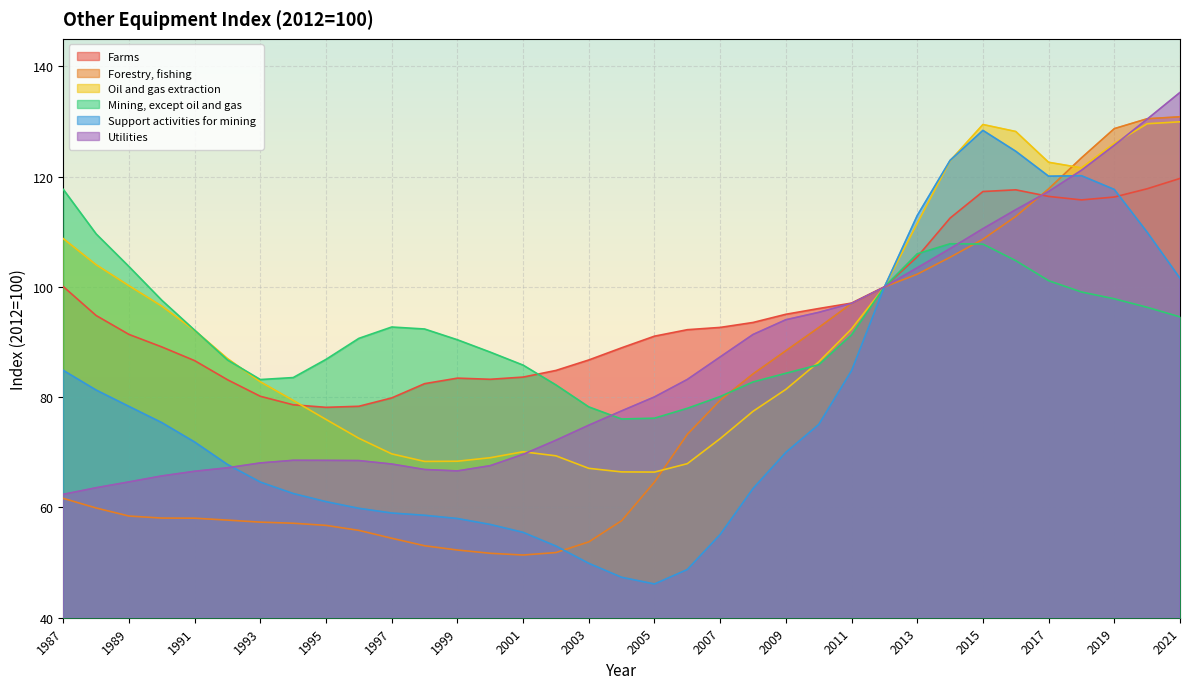

What is the value of the Support activities for mining point at the 11th from the left?

59.0